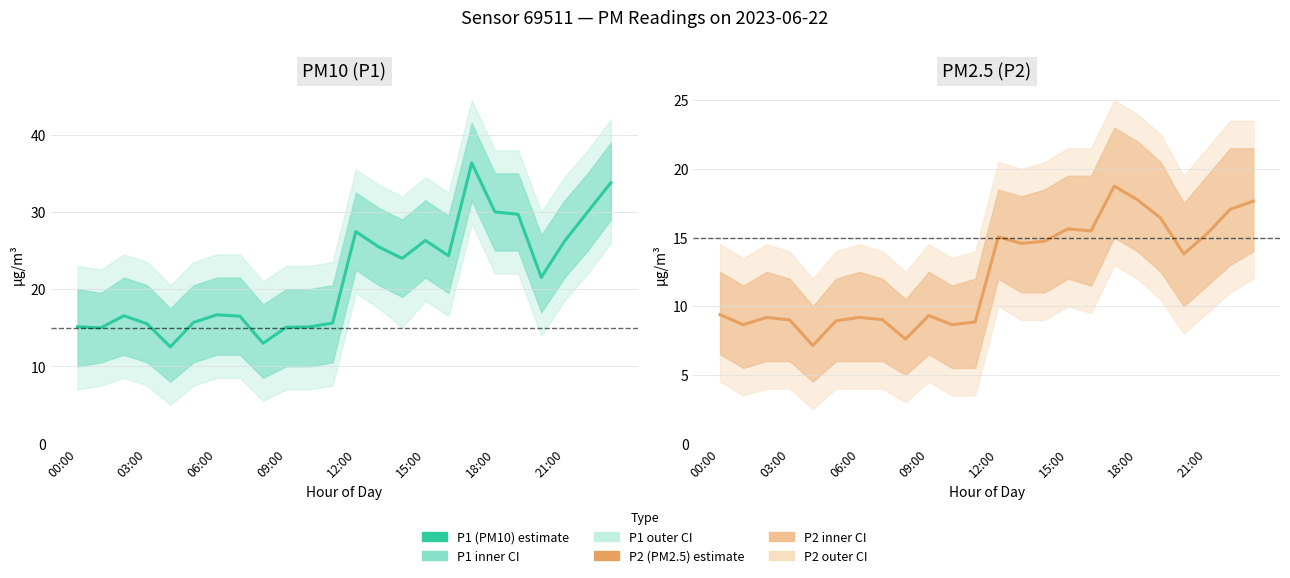

What is the difference between the PM2.5 (P2) values at 14 and 22?

2.3